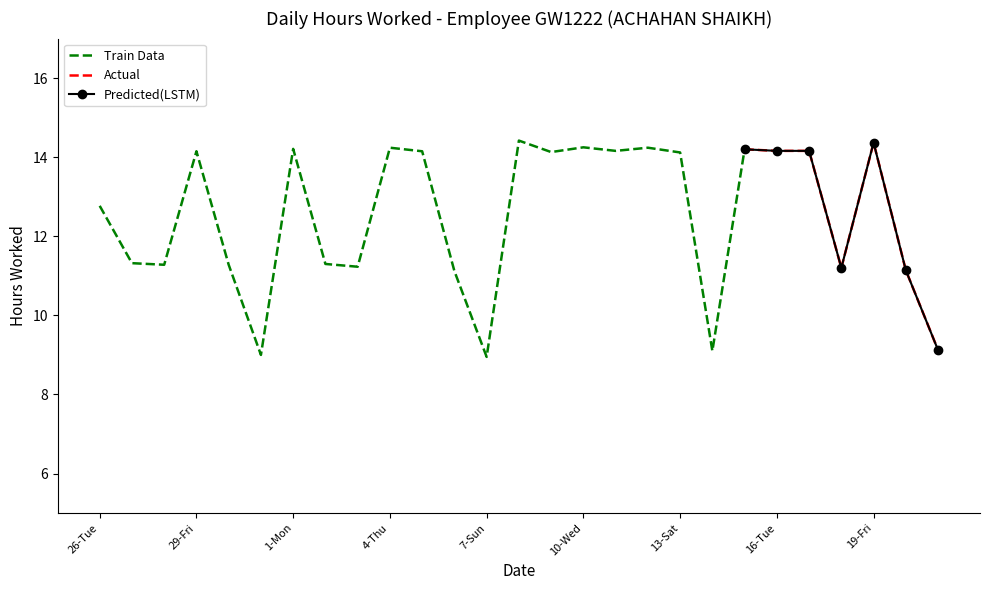

What is the minimum value shown in the chart?

8.9